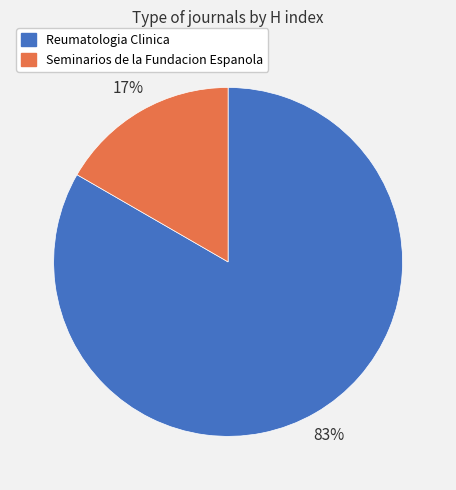

Do Reumatologia Clinica and Seminarios de la Fundacion Espanola together represent more than half of the pie?

Yes